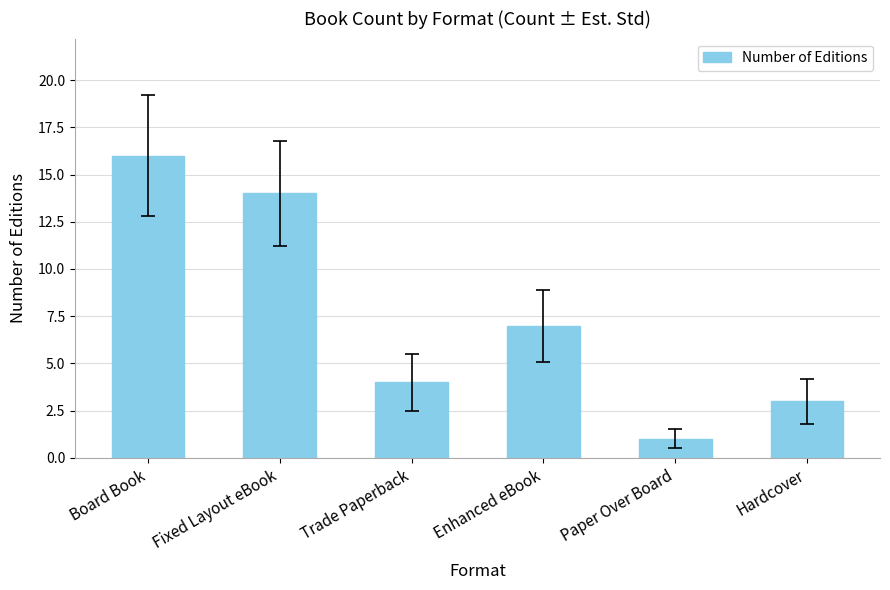

What is the change in value from Paper Over Board to Hardcover?

+2